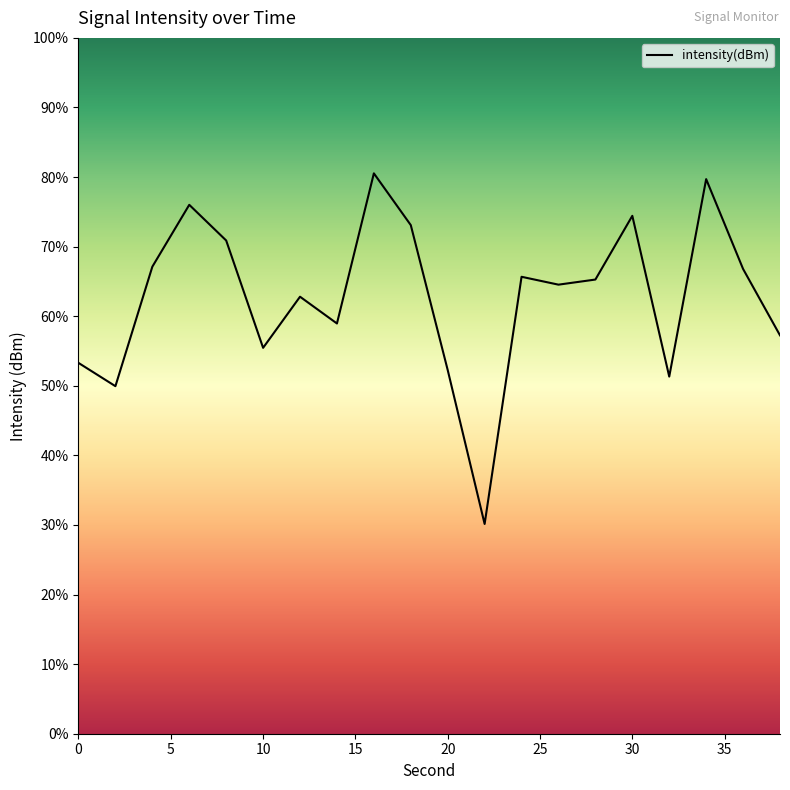

What is the minimum value shown in the chart?

30.1